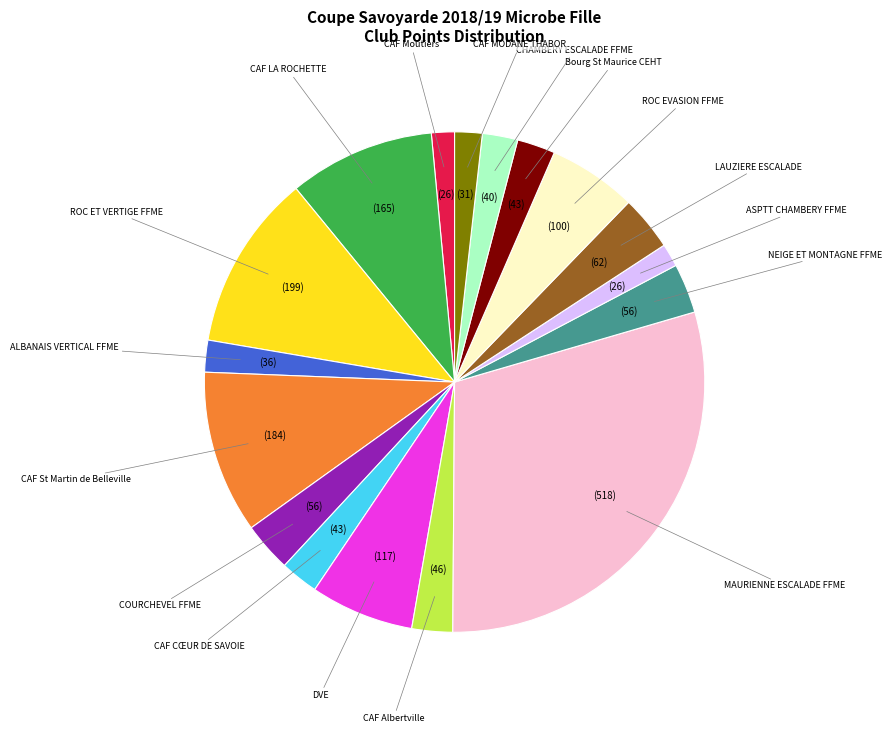

Is it true that ASPTT CHAMBERY FFME is 11% of the pie?

False